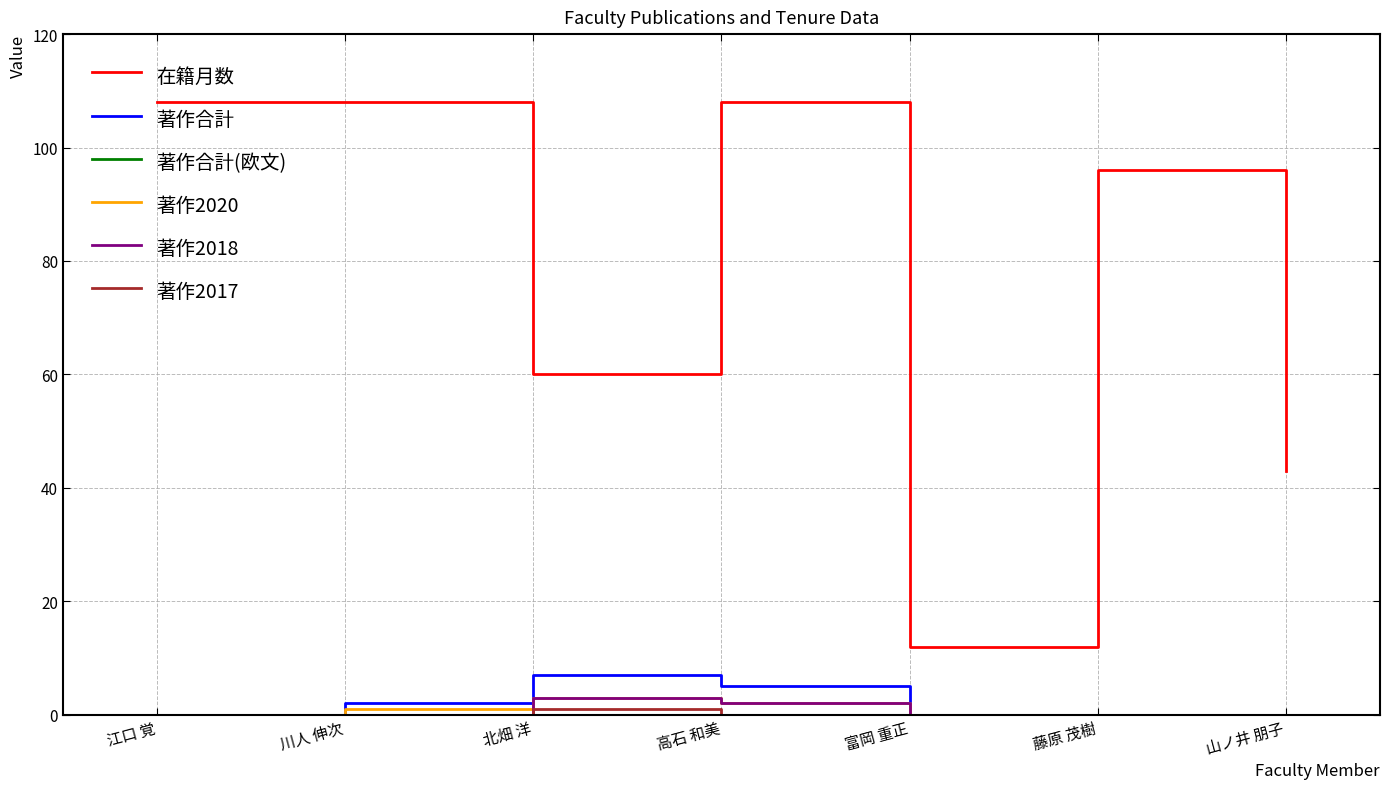

In 著作合計, how many points are higher than both neighbors (excluding endpoints)?

1